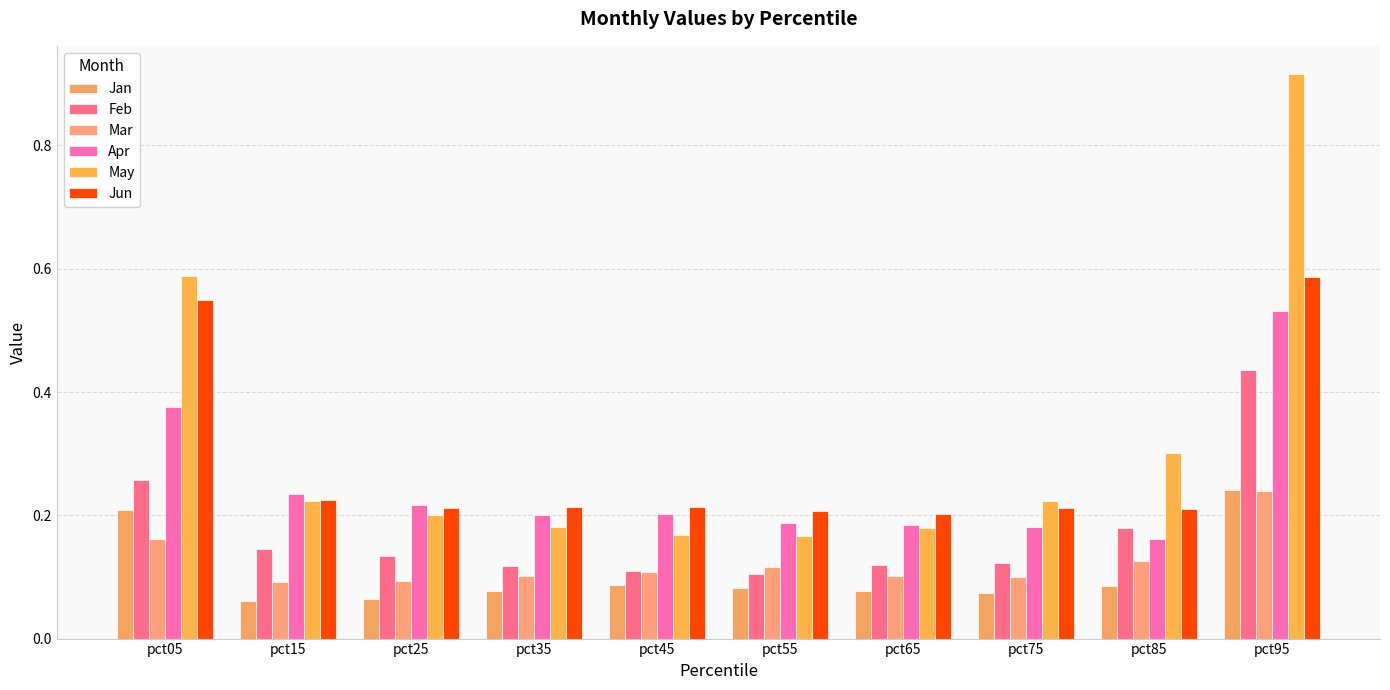

How many Apr values are between 0 and 1?

10